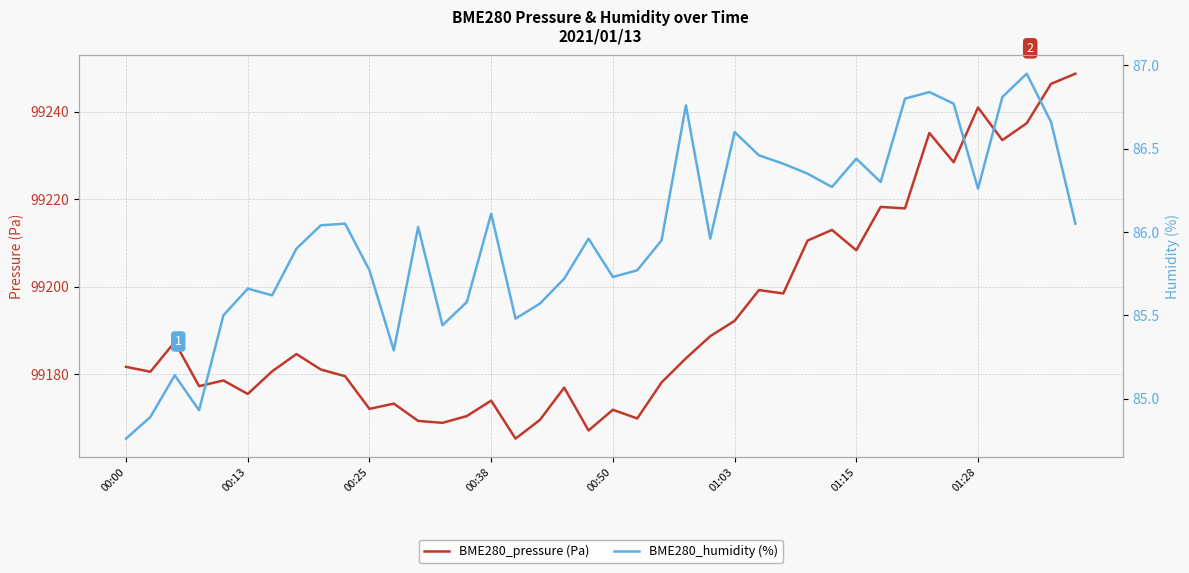

The value of BME280_pressure (Pa) at 01:15 is 99208.3. True or false?

True